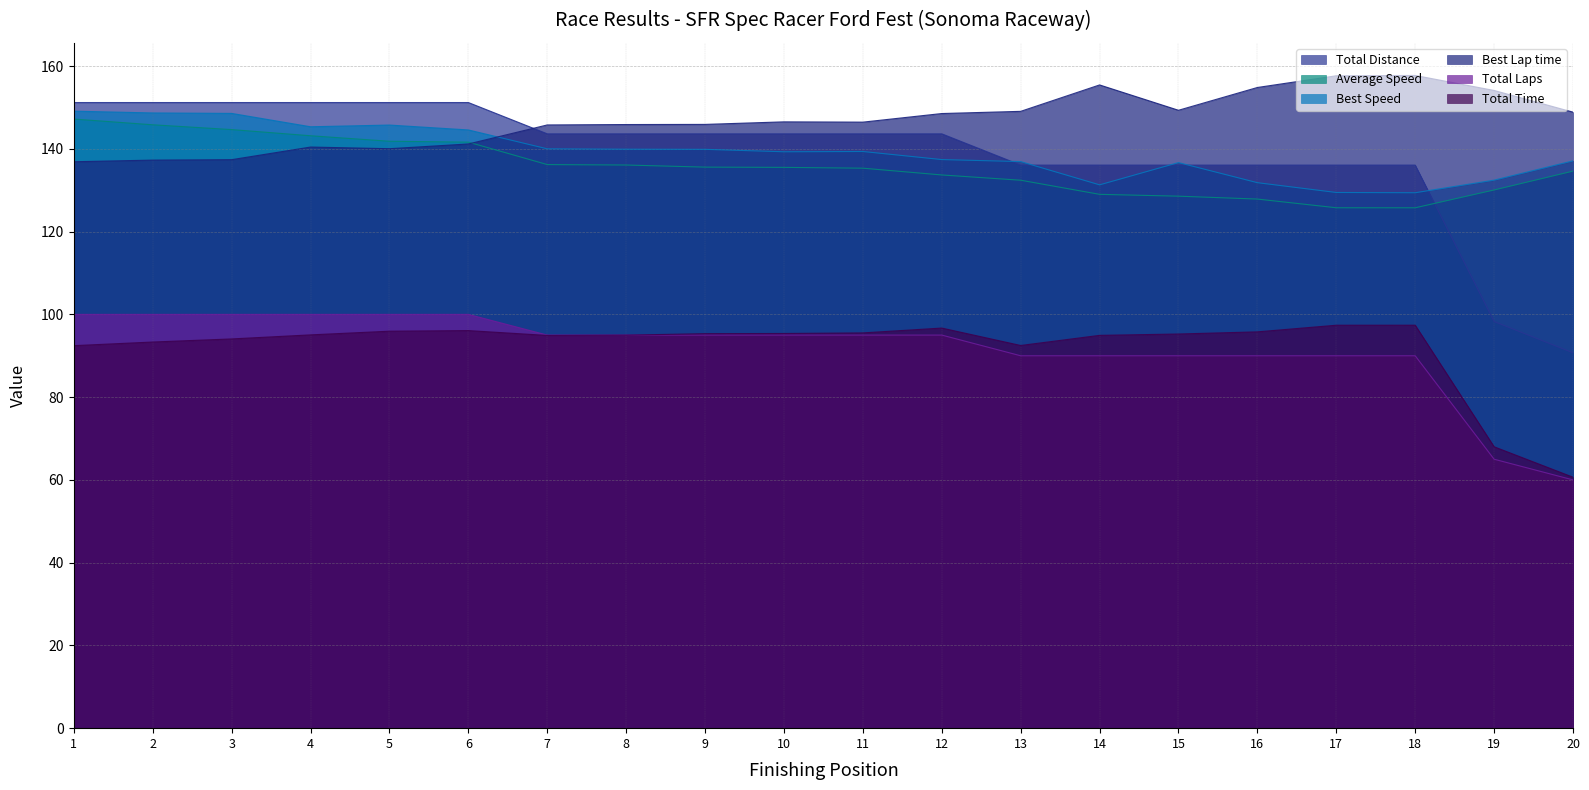

Is the value of Total Laps at 1 greater than the value of Total Distance at 4?

No